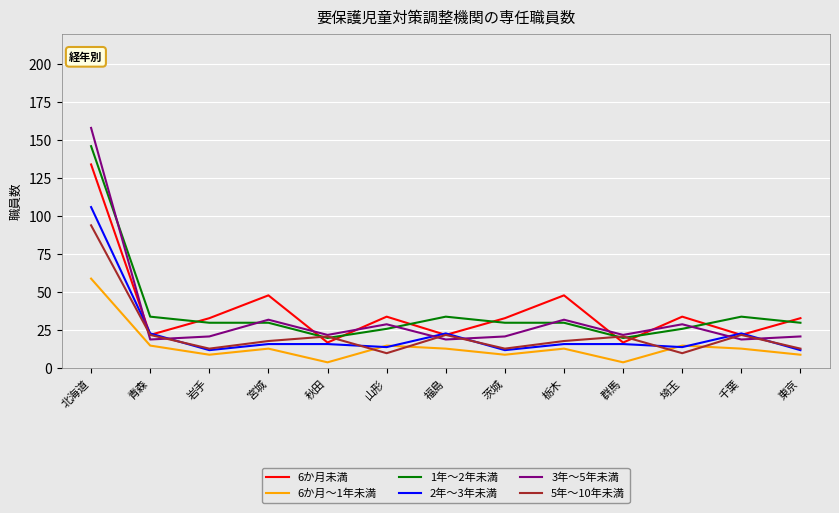

How many lines are shown in the chart?

6